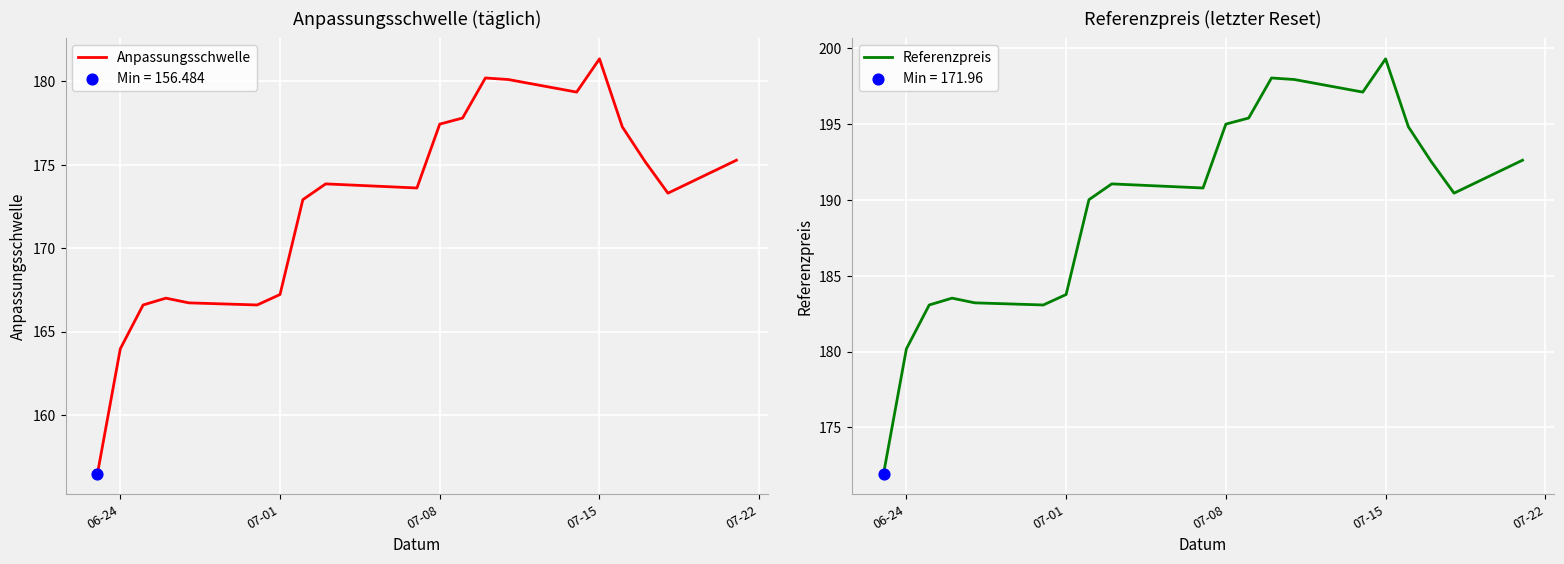

At how many categories does at least one series exceed 176?

19